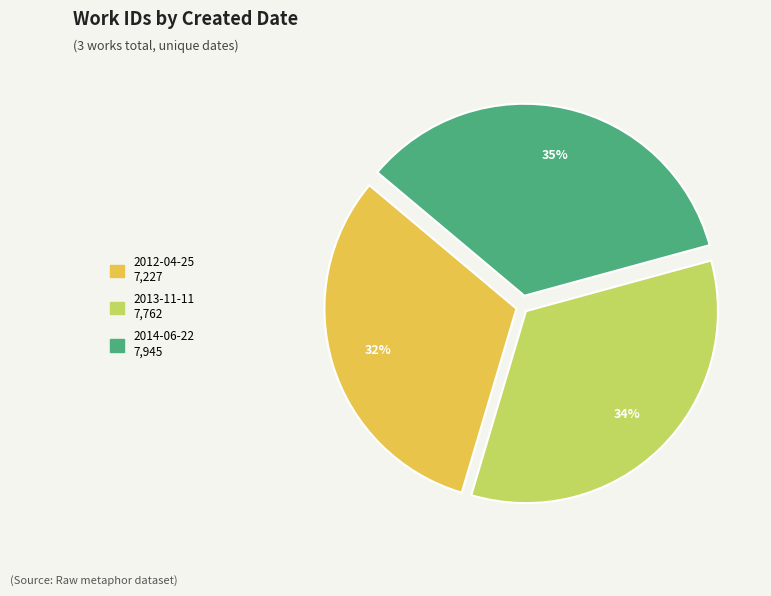

Count the number of slices in the pie.

3